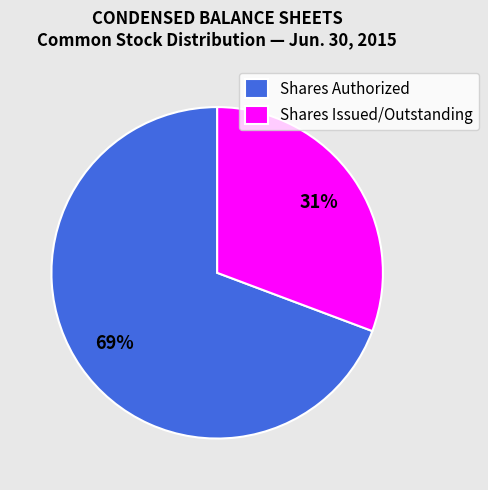

Does Shares Issued/Outstanding account for over 50% of the chart?

No